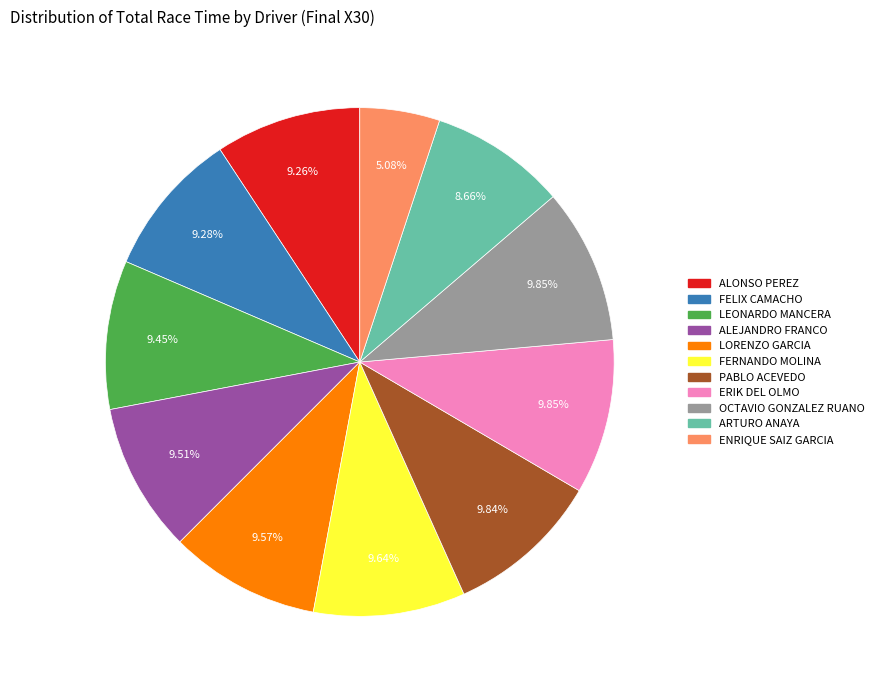

Which slice is the smallest?

ENRIQUE SAIZ GARCIA